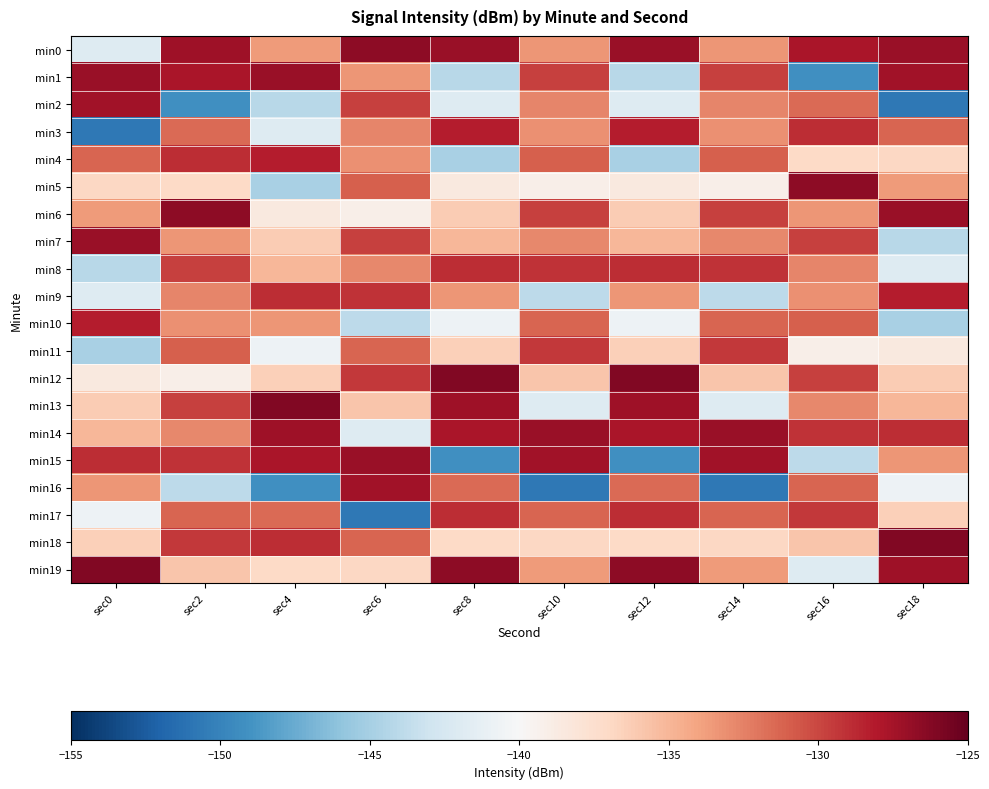

How many series are shown in this chart?

20